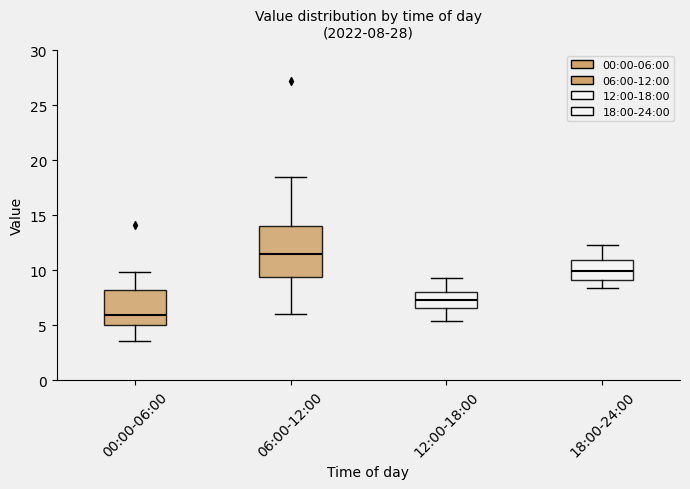

Comparing the boxes themselves (not the whiskers), which one is the tallest?

06:00-12:00